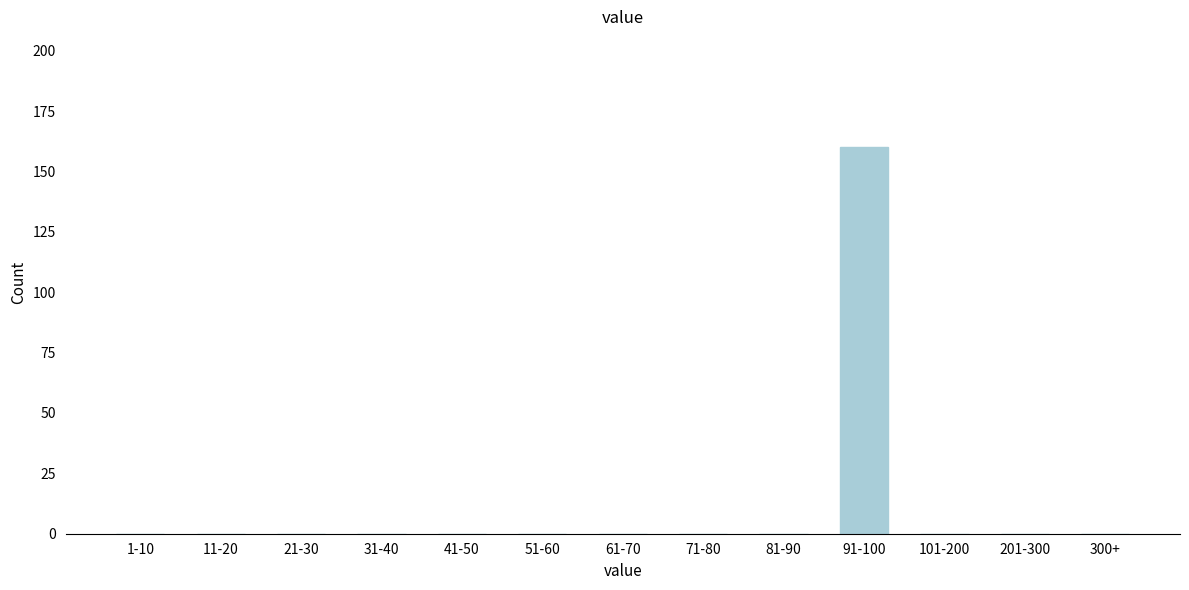

Reading left to right, transcribe all the data shown in this chart.

1-10=0	11-20=0	21-30=0	31-40=0	41-50=0	51-60=0	61-70=0	71-80=0	81-90=0	91-100=160	101-200=0	201-300=0	300+=0